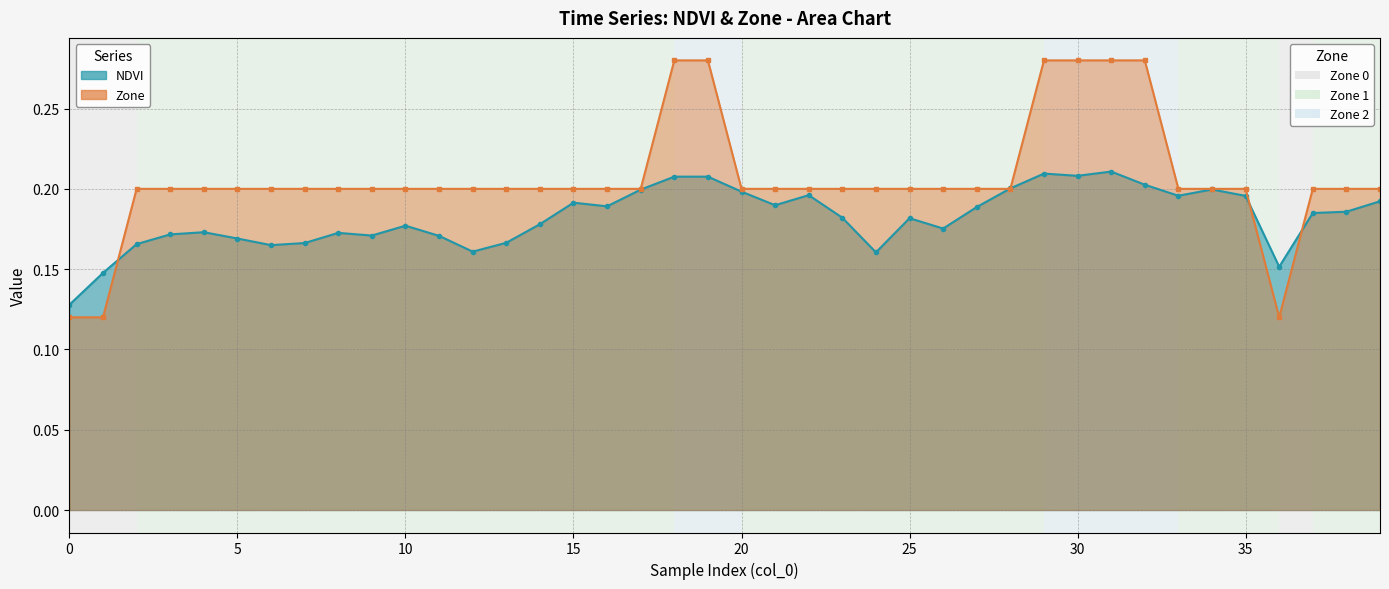

True or false: Zone has a value of 0.2 at 12.

True